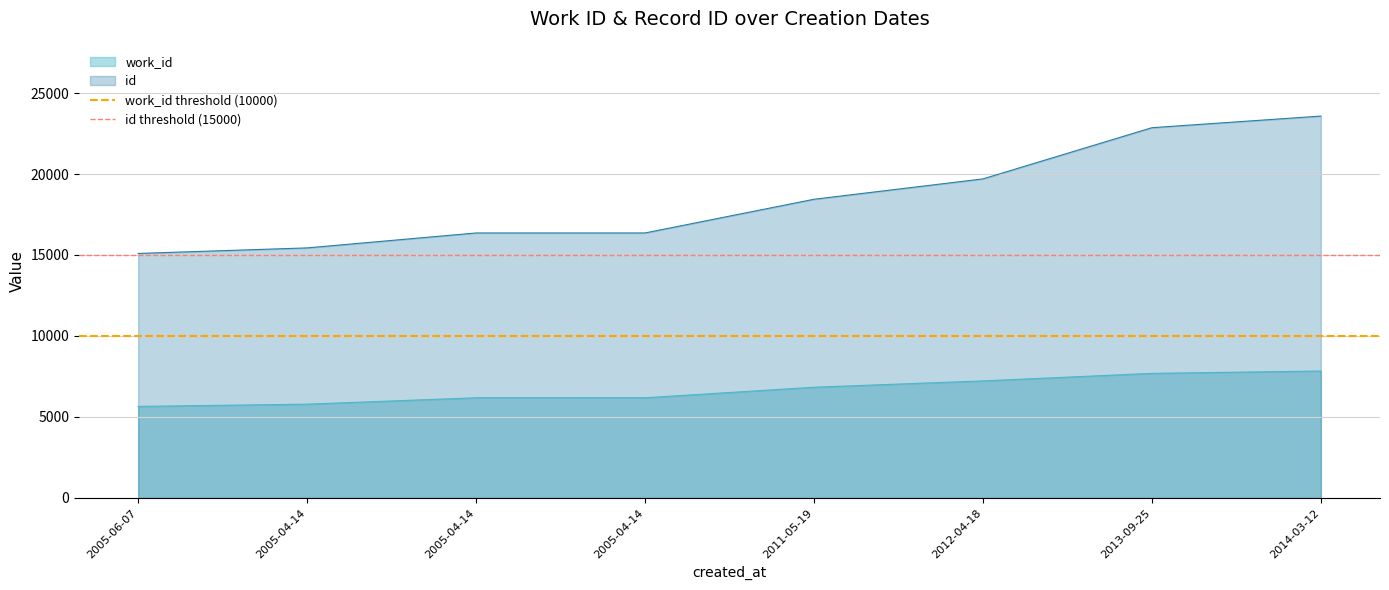

Where is id threshold (15000) nearest to the value 15000?

2005-06-07